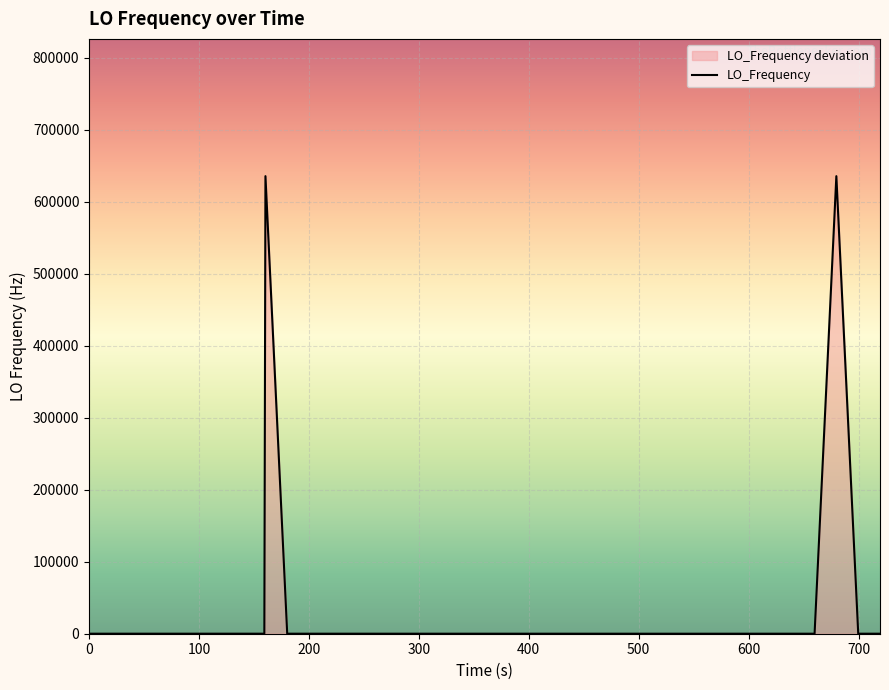

How many interior local peaks (higher than both neighbors) does the data have?

10